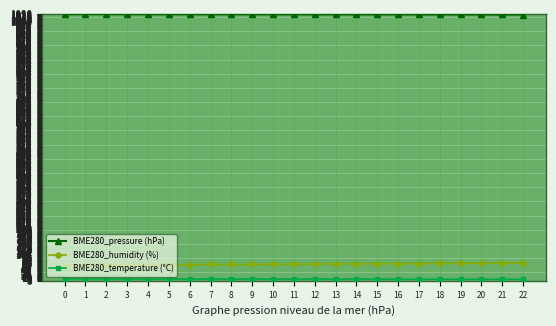

What is the maximum value shown in the chart?

1028.9